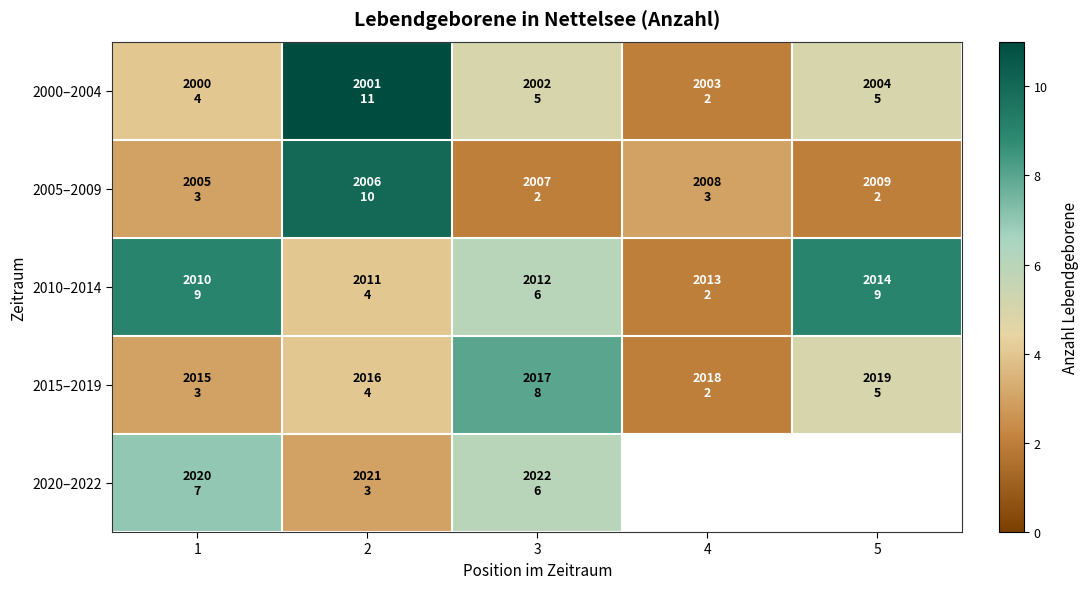

How many 2010–2014 values are between 4 and 9?

4